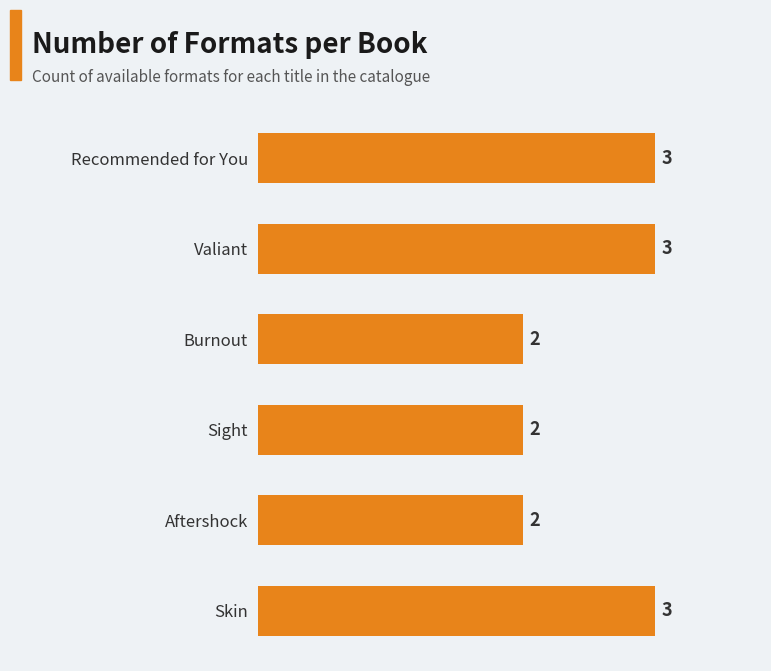

Reading top to bottom, what are all the values shown in this chart?

Recommended for You=3	Valiant=3	Burnout=2	Sight=2	Aftershock=2	Skin=3